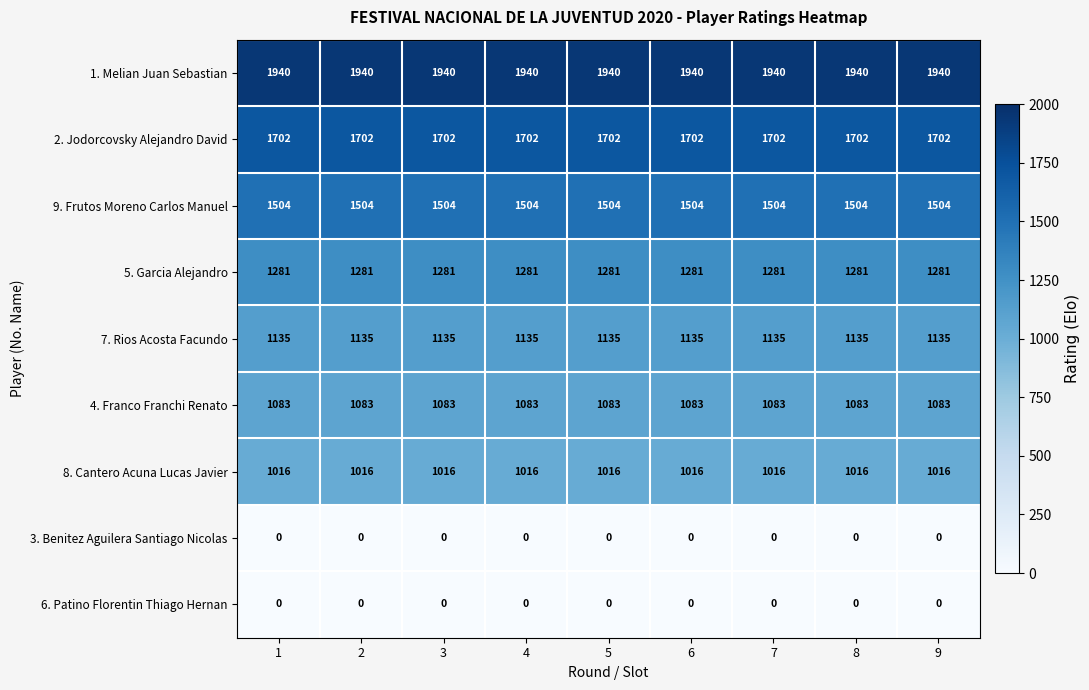

What is the approximate value of 2. Jodorcovsky Alejandro David at 3?

1702